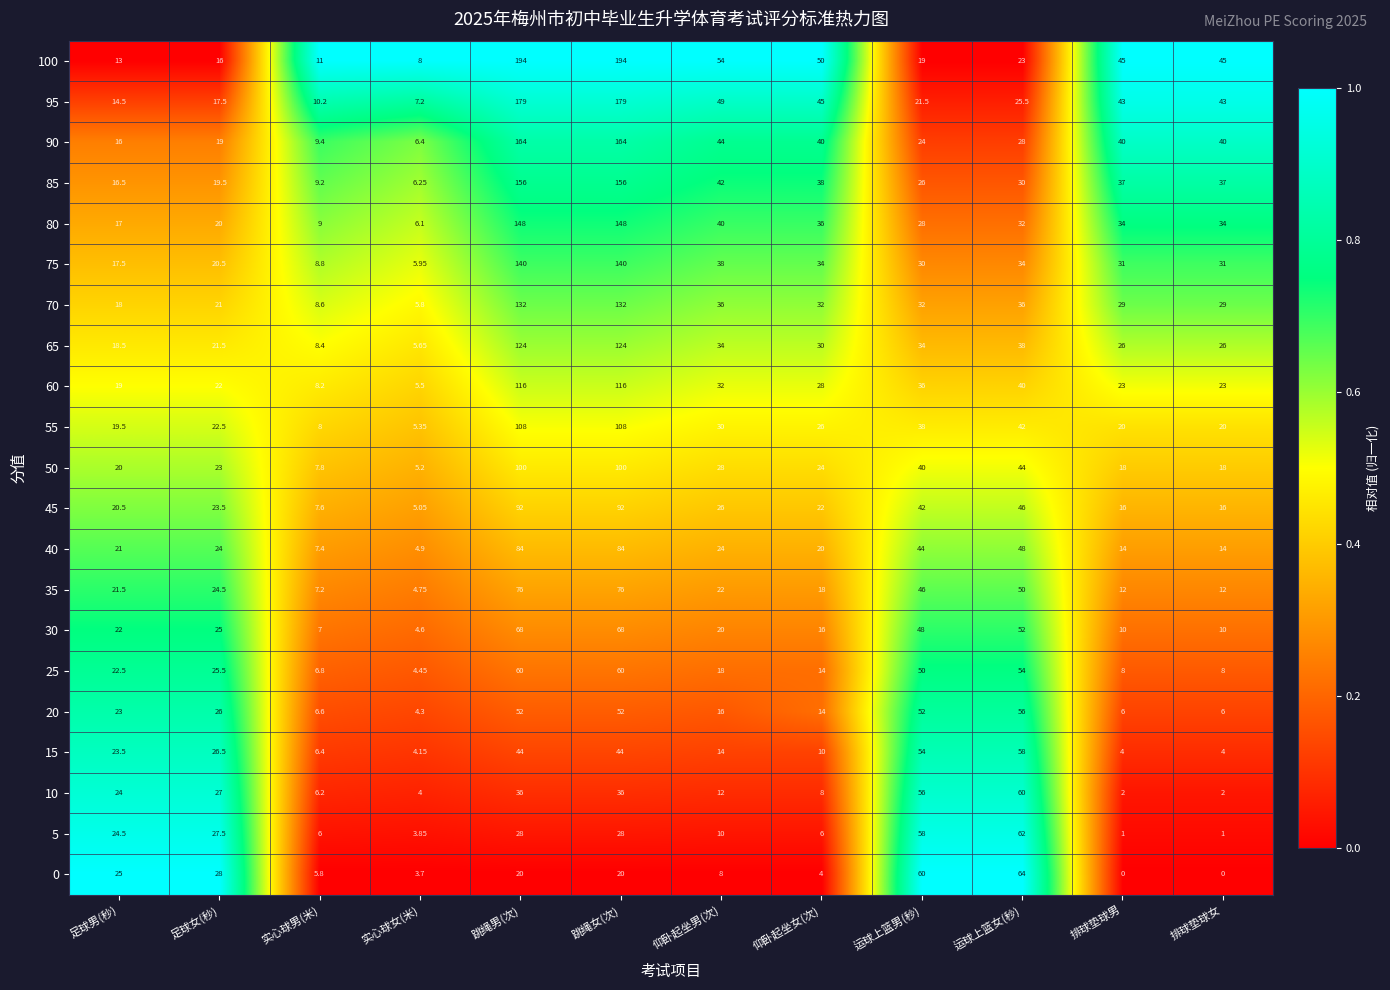

Where does the 75 series first go above 31?

跳绳男(次)